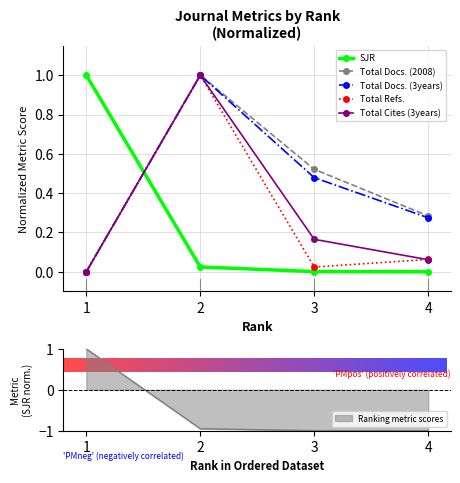

Between 4 and 3, which is larger?

3